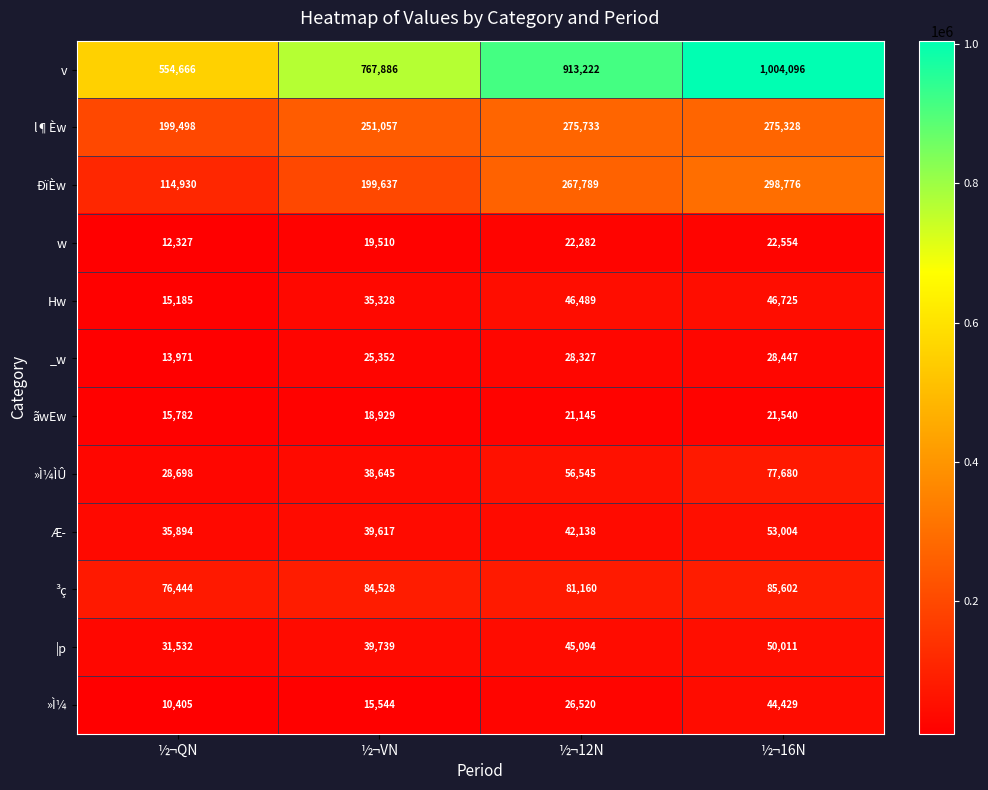

What is the sum of all ãwEw values?

77396